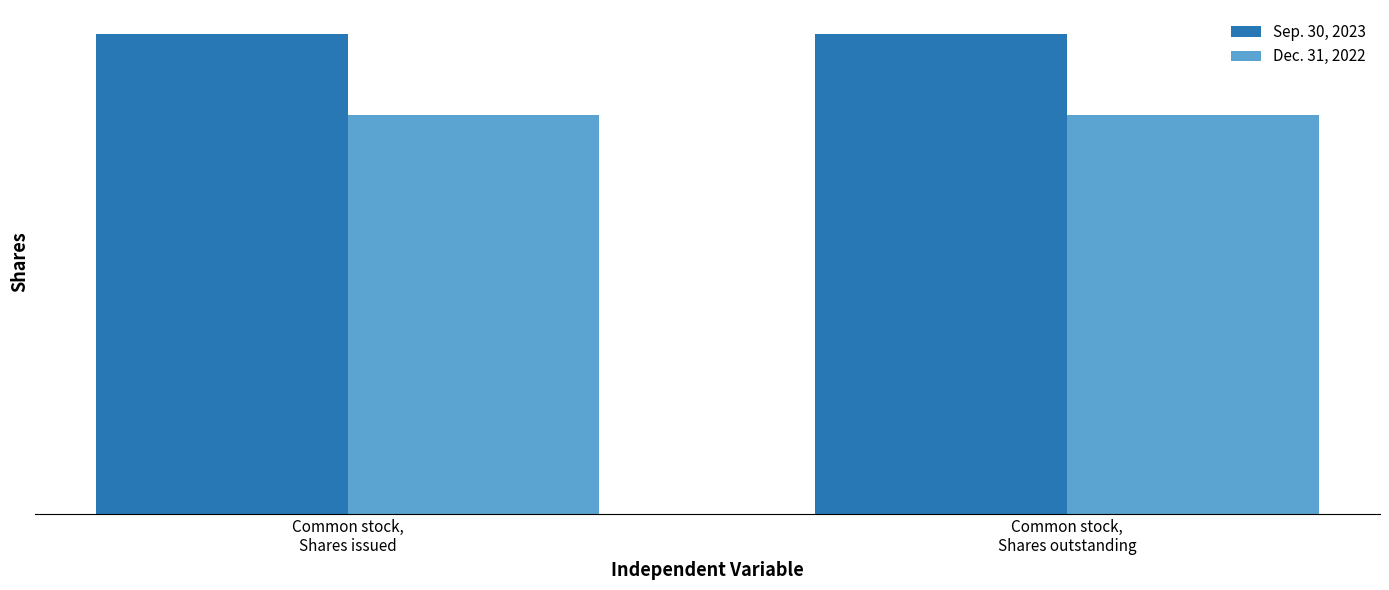

Is the value of Dec. 31, 2022 at Common stock,
Shares outstanding greater than the value of Sep. 30, 2023 at Common stock,
Shares outstanding?

No